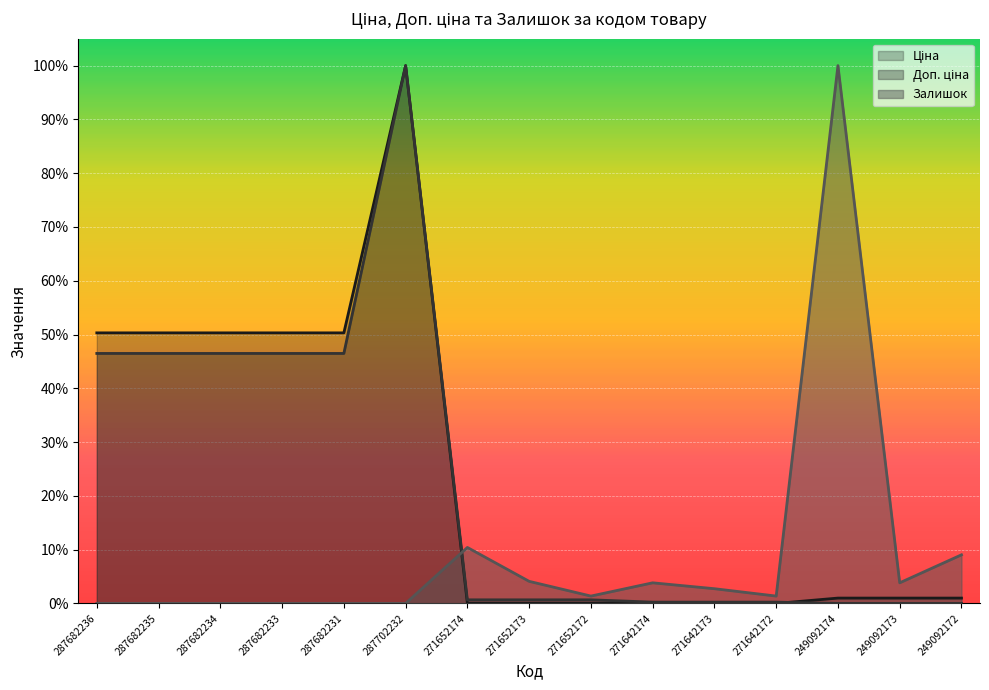

Between 271652172 and 249092173, which is larger?

249092173